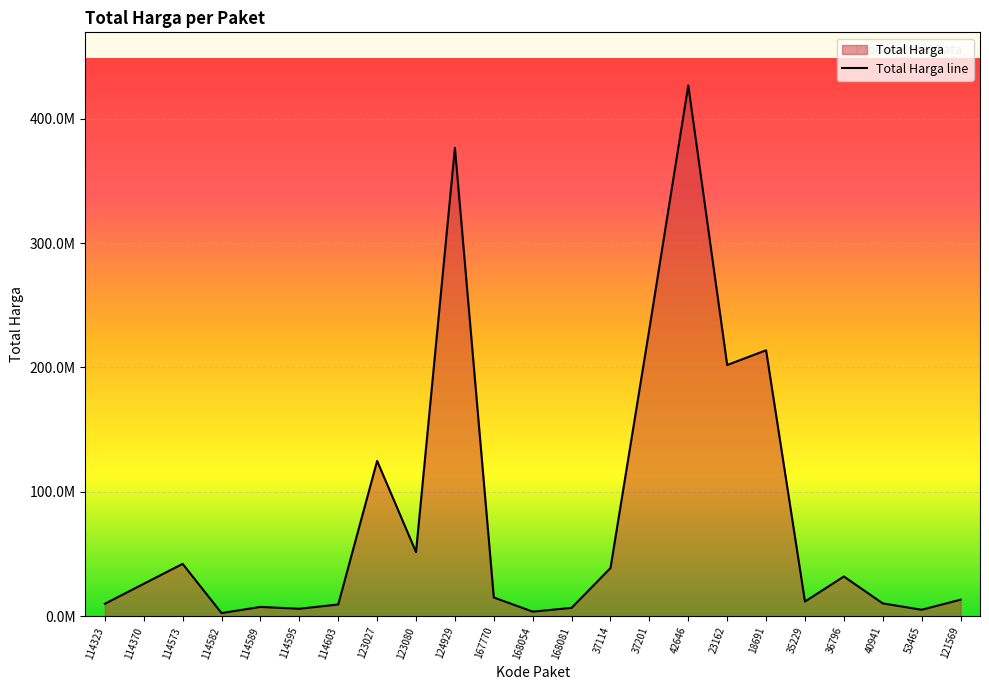

What is the approximate value at 37201, to the nearest 100?

231100000